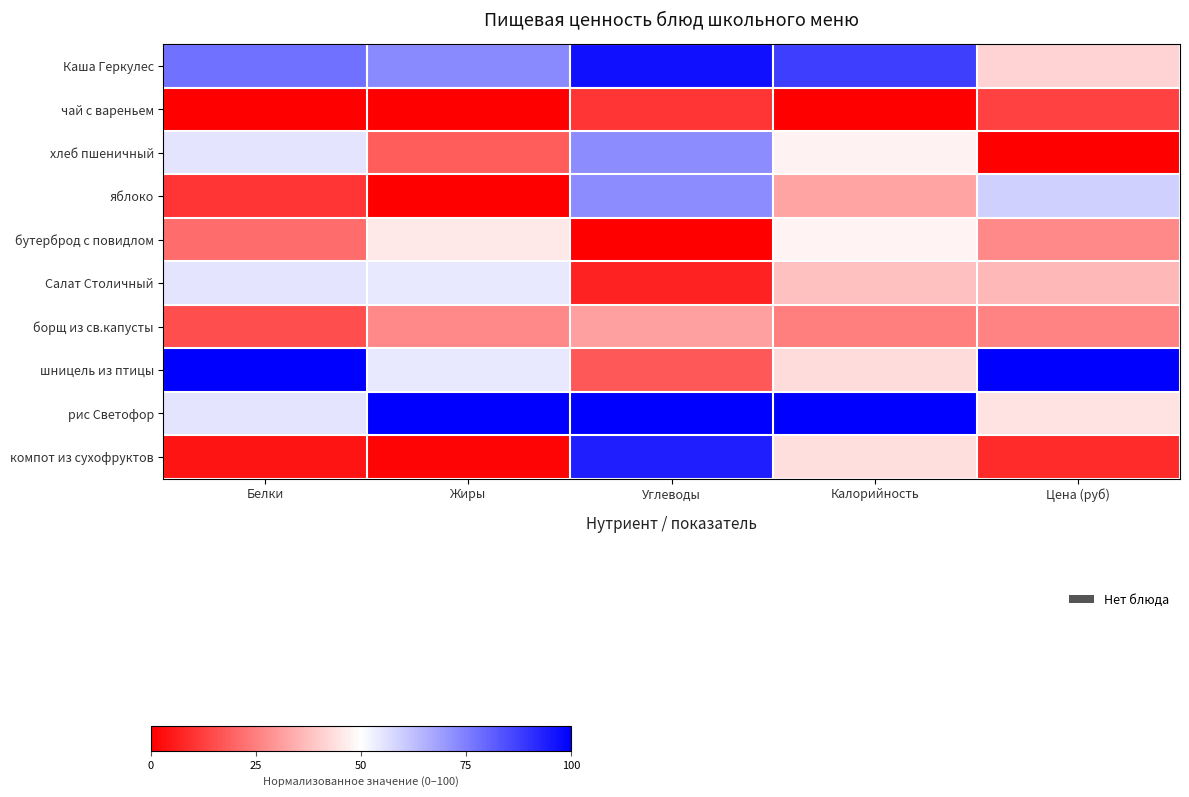

Which has a higher value, Калорийность or Жиры?

Калорийность